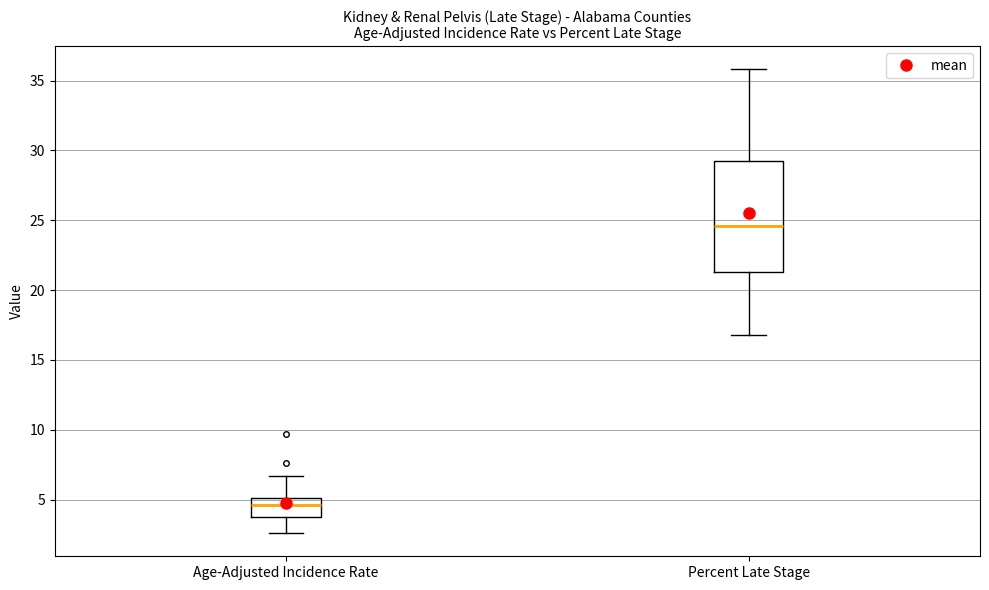

Comparing the boxes themselves (not the whiskers), which one is the tallest?

Percent Late Stage